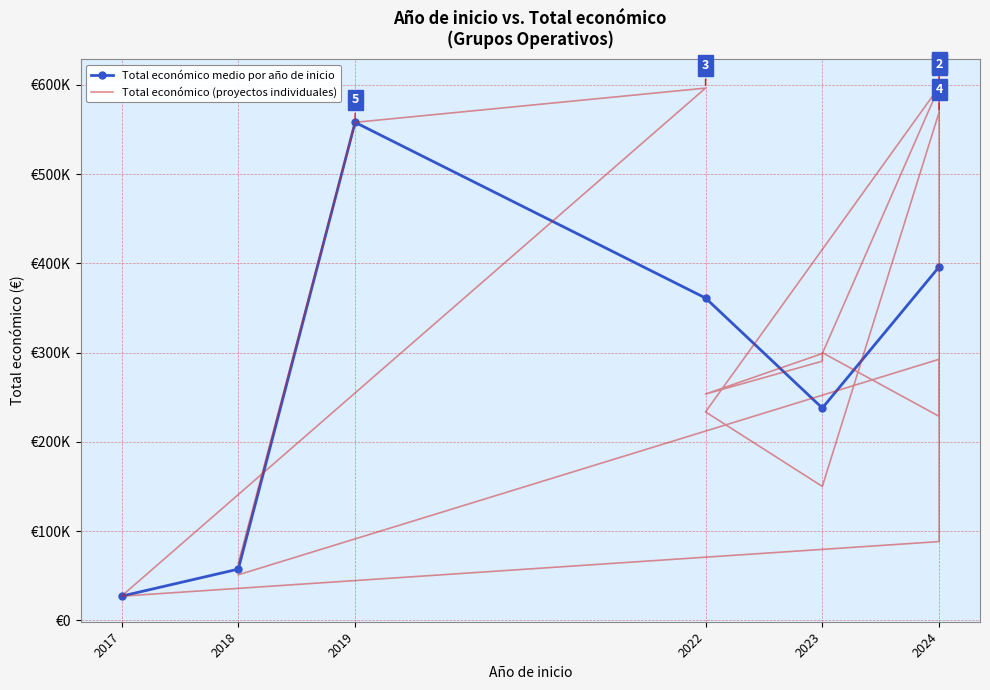

How many data points are above 290328?

9